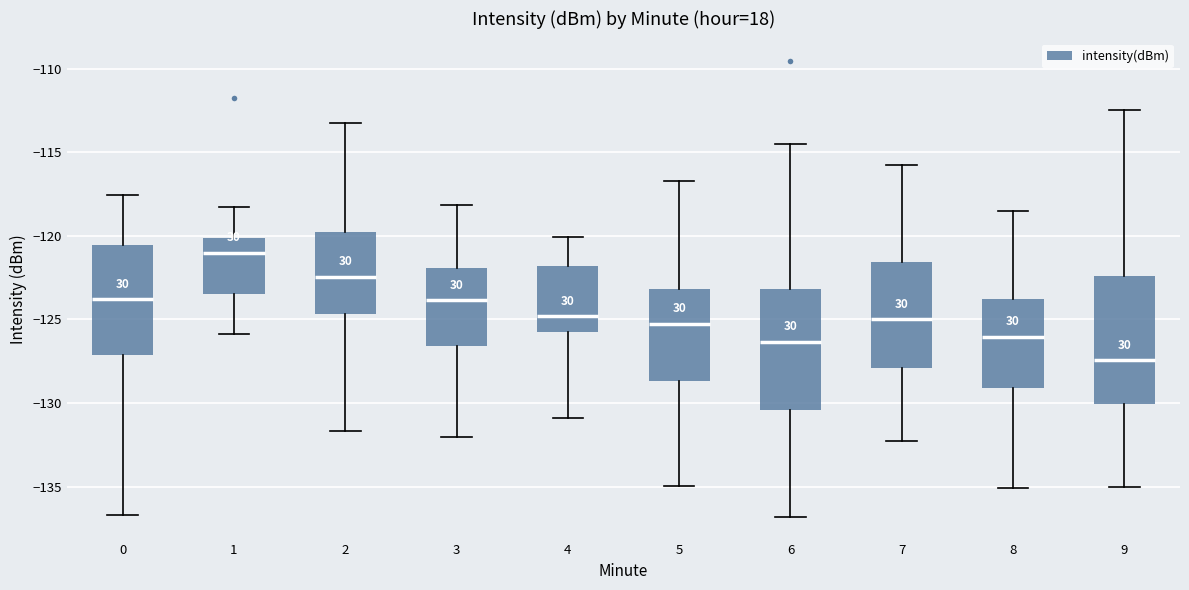

Reading left to right, transcribe this box plot: for each box, give where its median line is, the range the box spans, and where its two whiskers end, as read against the y-axis. The values are not printed on the chart, so give them approximately, as read against the axis.

0: median -124.0, box -127.0 to -120.5, whiskers -136.5 to -117.5
1: median -121.0, box -123.5 to -120.0, whiskers -126.0 to -118.5
2: median -122.5, box -124.5 to -120.0, whiskers -131.5 to -113.0
3: median -124.0, box -126.5 to -122.0, whiskers -132.0 to -118.0
4: median -125.0, box -125.5 to -122.0, whiskers -131.0 to -120.0
5: median -125.5, box -128.5 to -123.0, whiskers -135.0 to -117.0
6: median -126.5, box -130.5 to -123.0, whiskers -137.0 to -114.5
7: median -125.0, box -128.0 to -121.5, whiskers -132.5 to -116.0
8: median -126.0, box -129.0 to -124.0, whiskers -135.0 to -118.5
9: median -127.5, box -130.0 to -122.5, whiskers -135.0 to -112.5